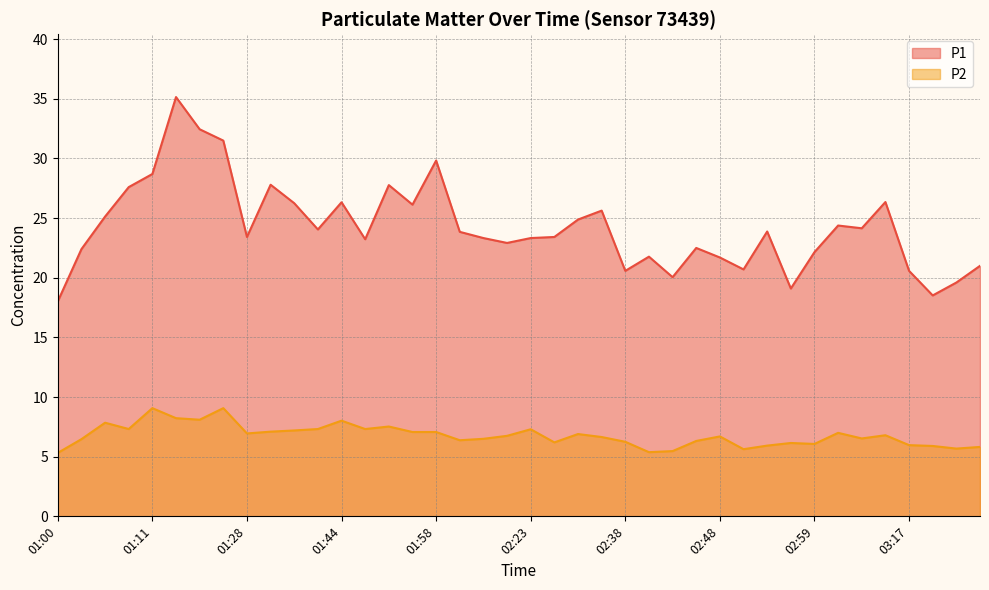

Reading right to left, list all the values displayed in this chart.

P1: 03:28=21.0	03:26=19.6	03:20=18.5	03:17=20.6	03:14=26.4	03:05=24.1	03:02=24.4	02:59=22.1	02:57=19.1	02:54=23.9	02:51=20.7	02:48=21.7	02:46=22.5	02:43=20.1	02:40=21.8	02:38=20.6	02:35=25.6	02:29=24.9	02:26=23.4	02:23=23.3	02:16=22.9	02:13=23.3	02:00=23.9	01:58=29.8	01:55=26.1	01:52=27.8	01:46=23.2	01:44=26.3	01:40=24.1	01:37=26.2	01:32=27.8	01:28=23.4	01:19=31.5	01:17=32.5	01:14=35.1	01:11=28.7	01:08=27.6	01:05=25.1	01:03=22.4	01:00=18.0
P2: 03:28=5.8	03:26=5.7	03:20=5.9	03:17=6.0	03:14=6.8	03:05=6.5	03:02=7.0	02:59=6.1	02:57=6.2	02:54=5.9	02:51=5.6	02:48=6.7	02:46=6.3	02:43=5.5	02:40=5.4	02:38=6.2	02:35=6.7	02:29=6.9	02:26=6.2	02:23=7.3	02:16=6.8	02:13=6.5	02:00=6.4	01:58=7.1	01:55=7.1	01:52=7.5	01:46=7.3	01:44=8.0	01:40=7.3	01:37=7.2	01:32=7.1	01:28=7.0	01:19=9.1	01:17=8.1	01:14=8.2	01:11=9.1	01:08=7.3	01:05=7.8	01:03=6.5	01:00=5.3